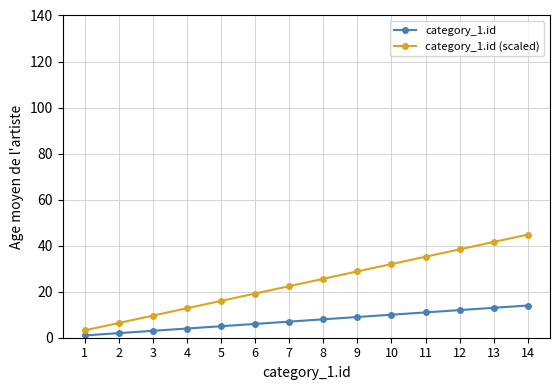

What is the spread (max minus min) of values at 4?

8.8